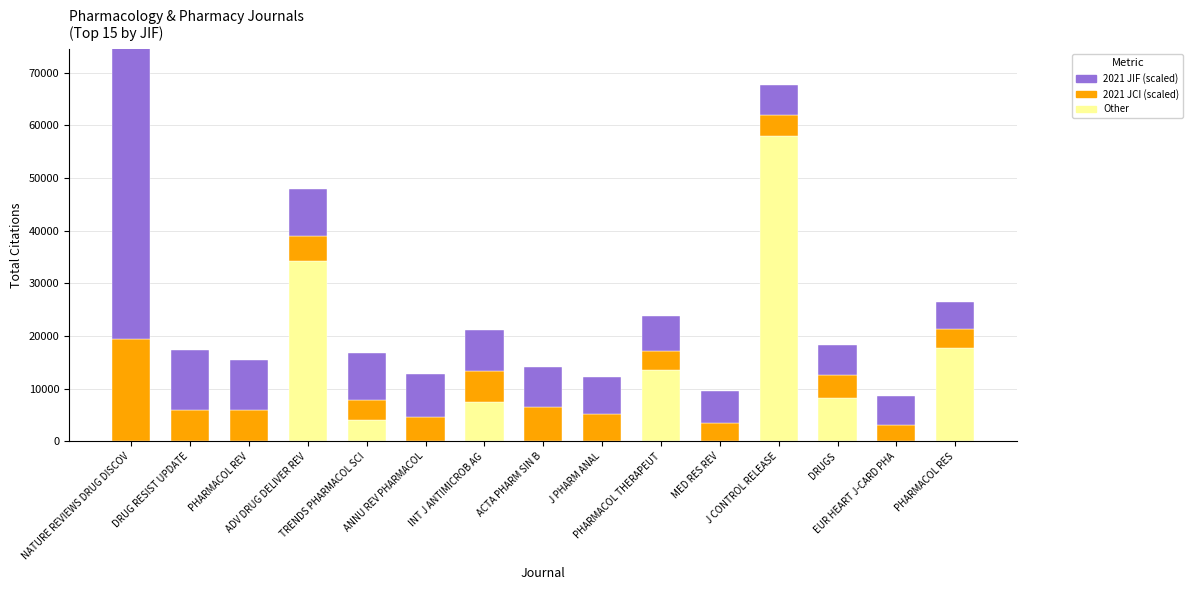

What are all the series names shown in the legend?

Other, 2021 JCI (scaled), 2021 JIF (scaled)